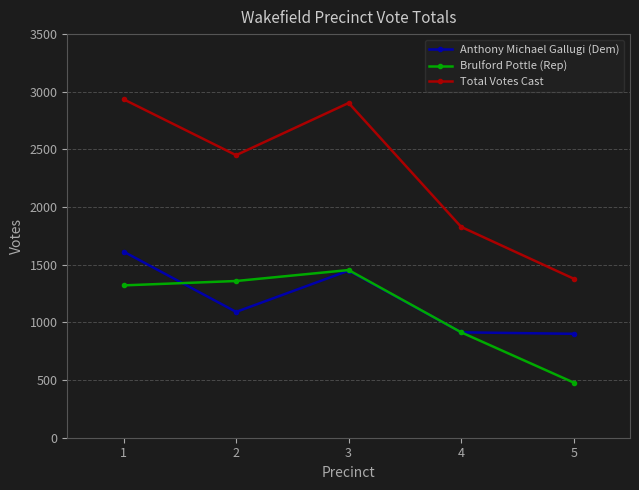

Which series has the largest range (max minus min)?

Total Votes Cast